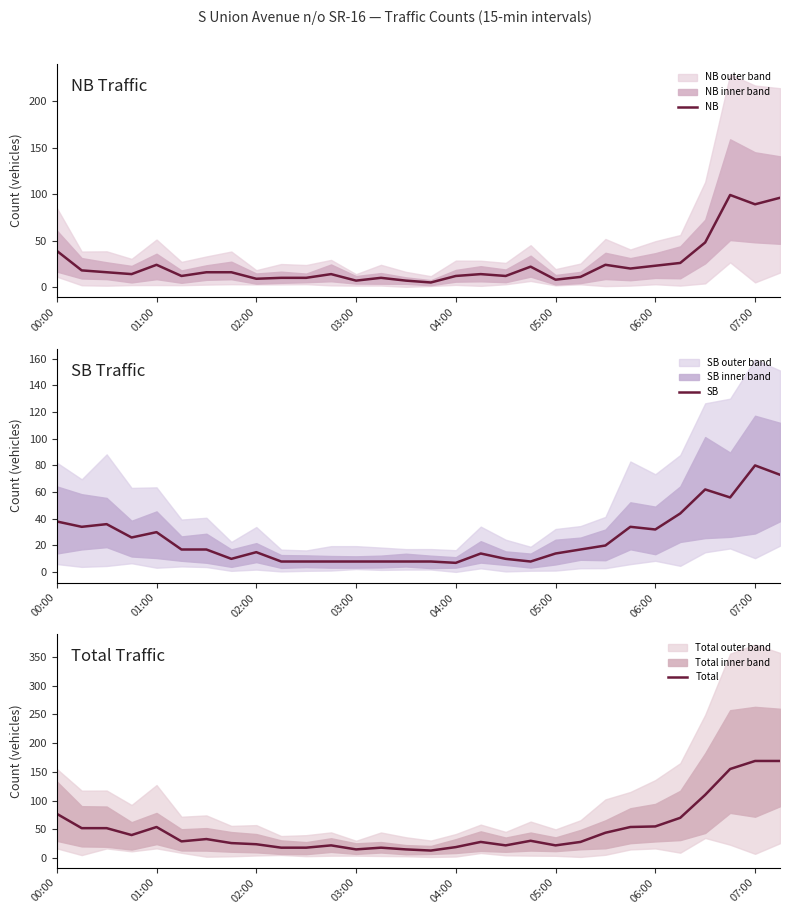

How many data points does each series have?

30